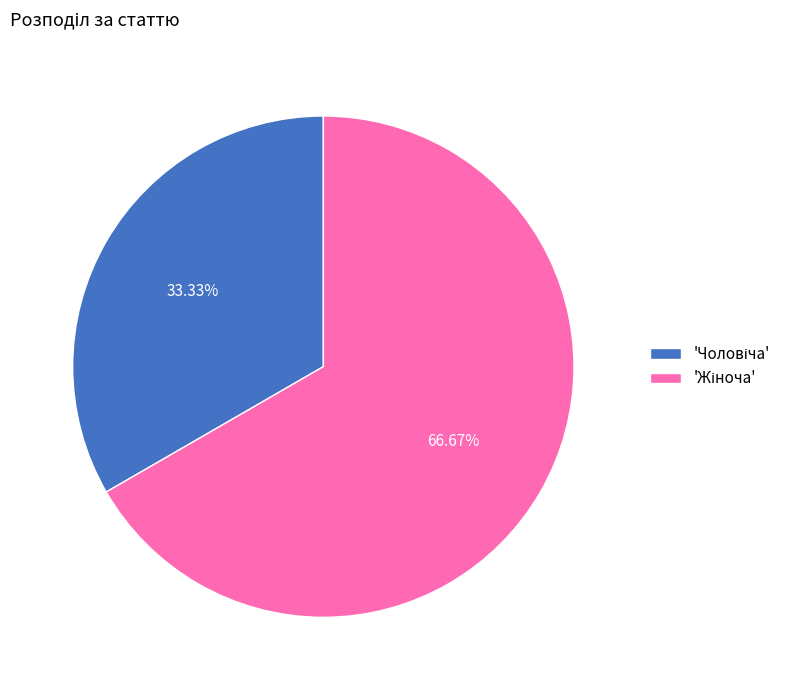

Is there any slice that represents more than half of the pie?

Yes